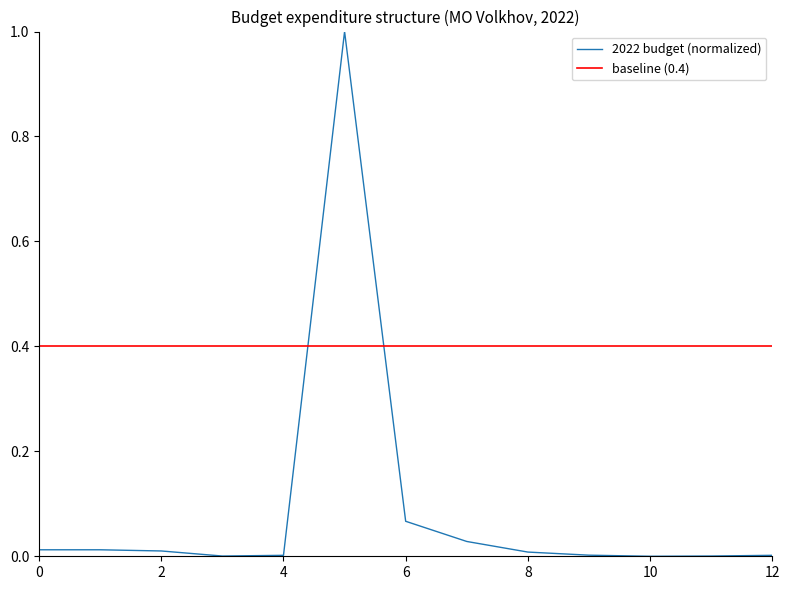

Which category has the lowest value across all series?

10